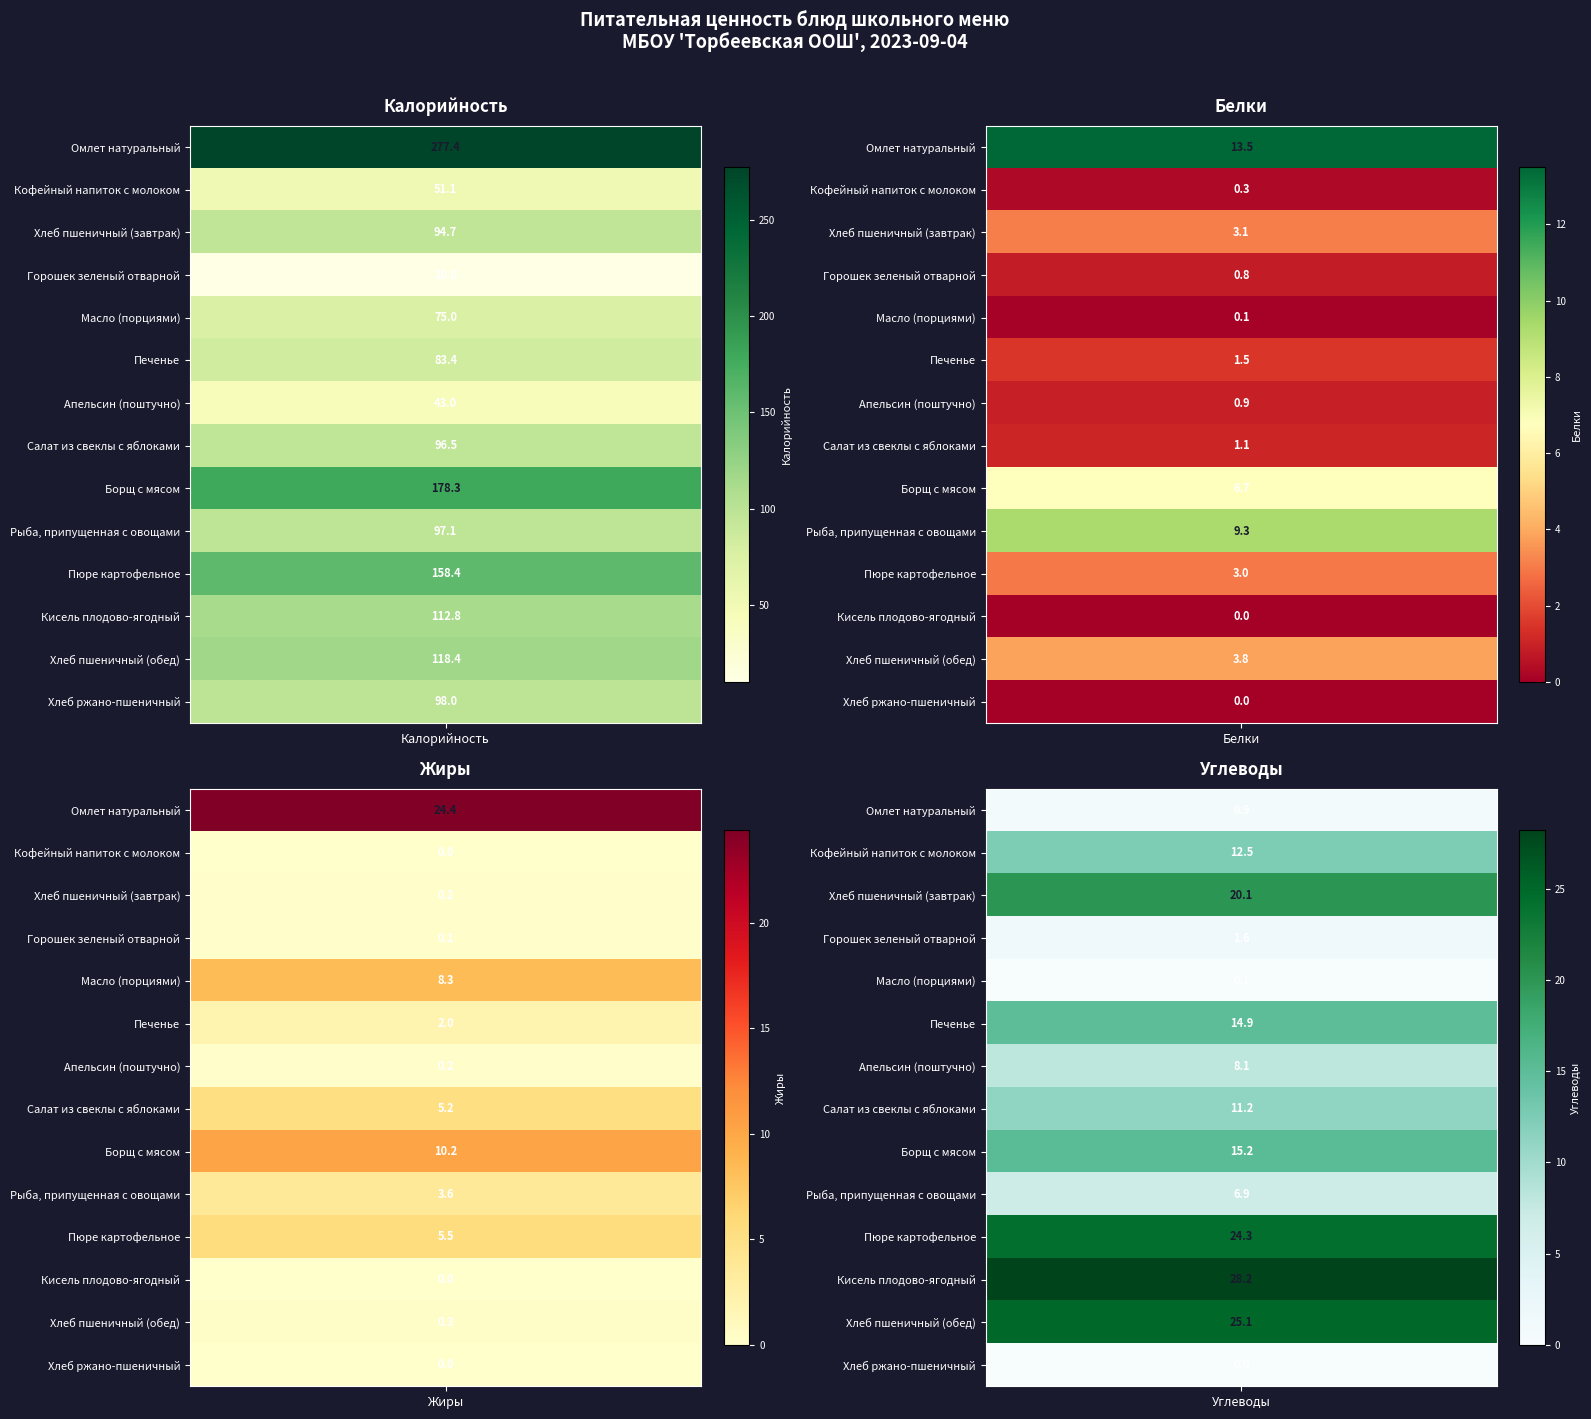

How many data points in Горошек зеленый отварной are less than 1?

2